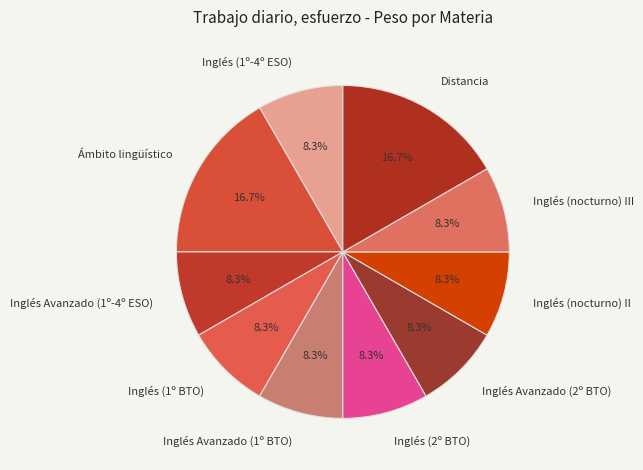

Does any single category account for the majority?

No